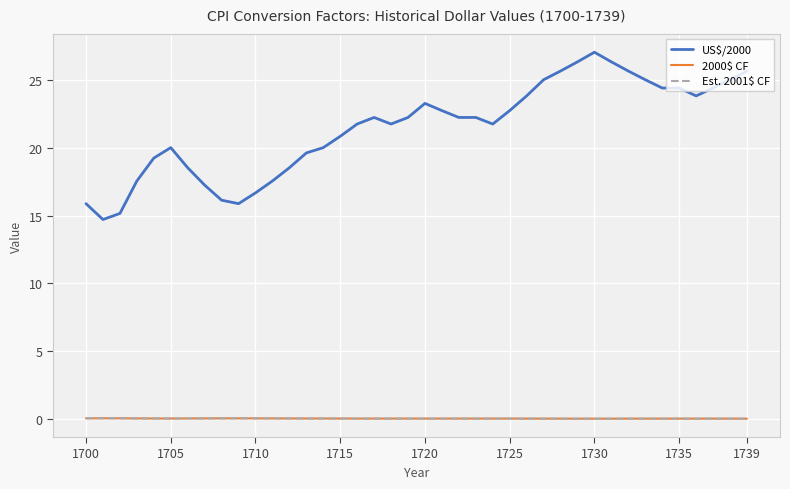

Which series has the largest total across all categories?

US$/2000